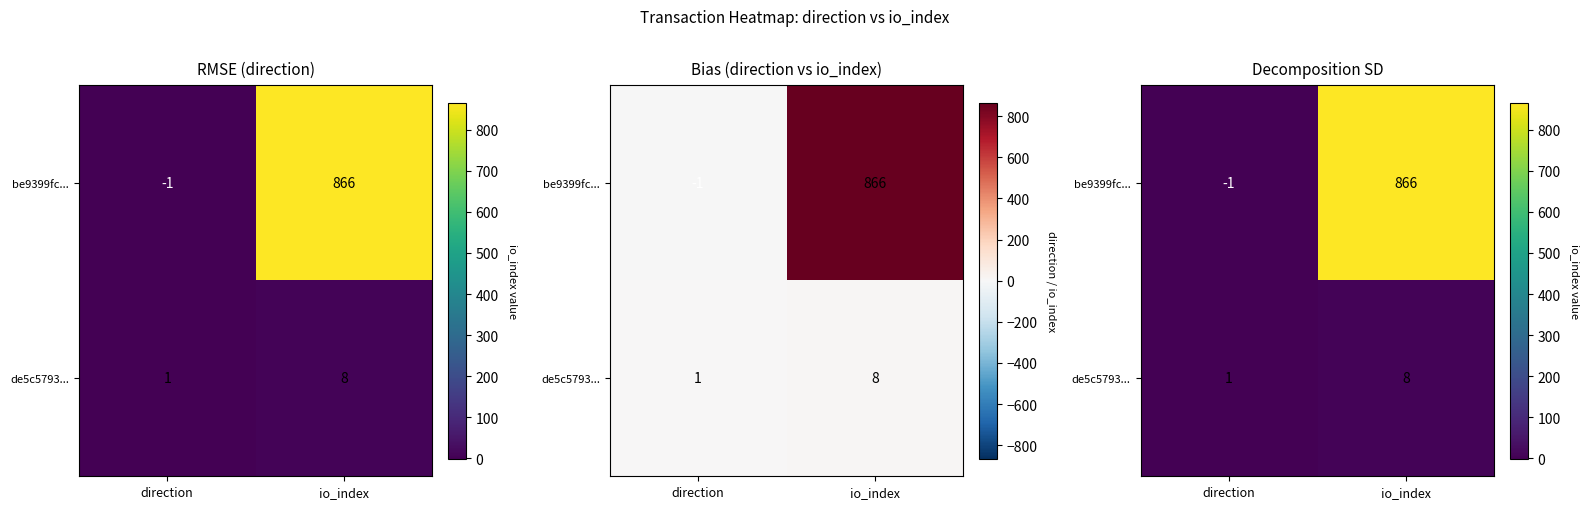

Which series has the largest total across all categories?

be9399fc...